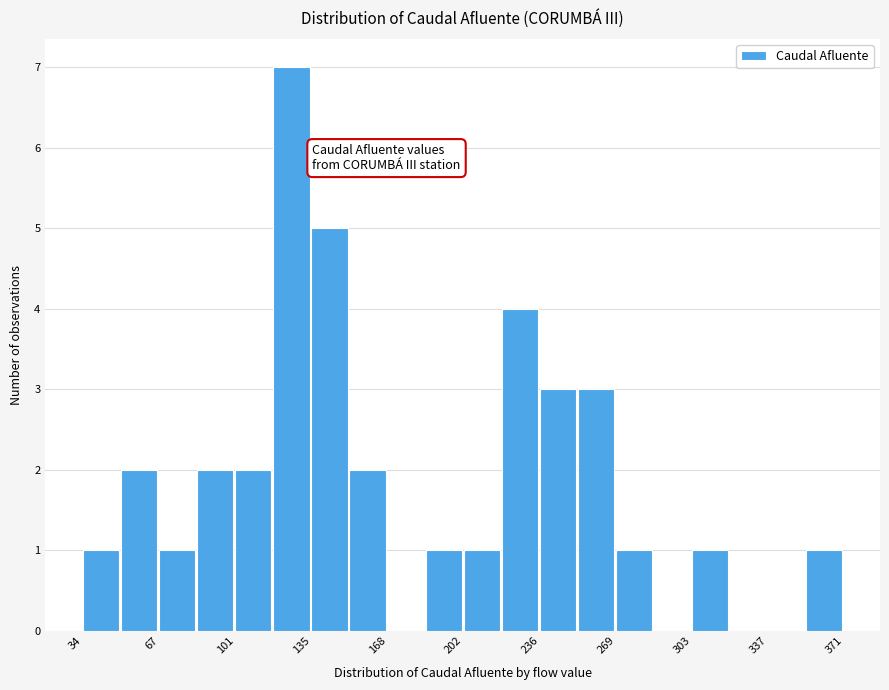

Read against the x-axis, roughly where is the centre of the tallest bar?

125